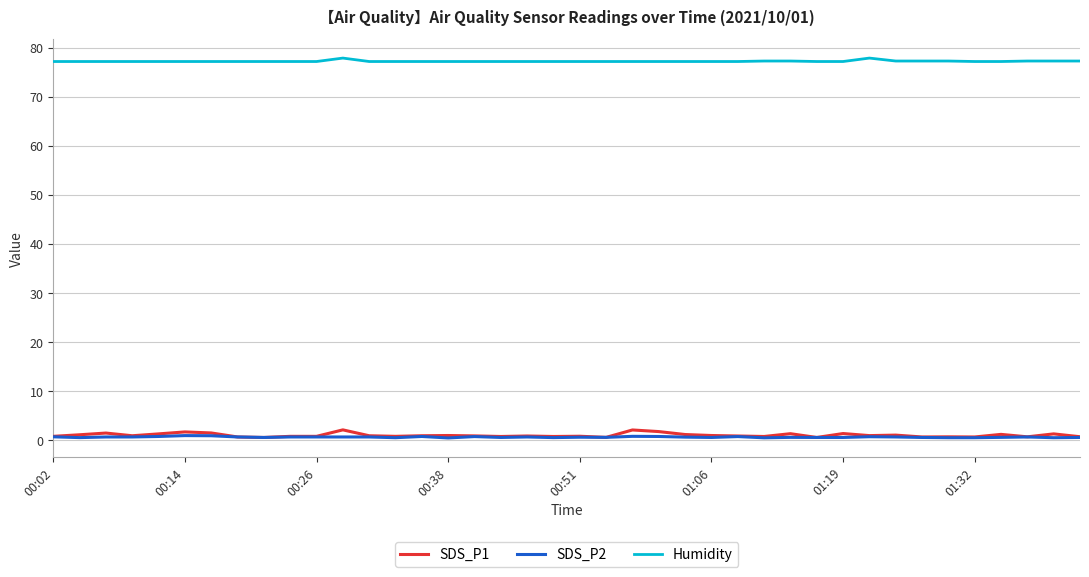

Which series has the largest total across all categories?

Humidity